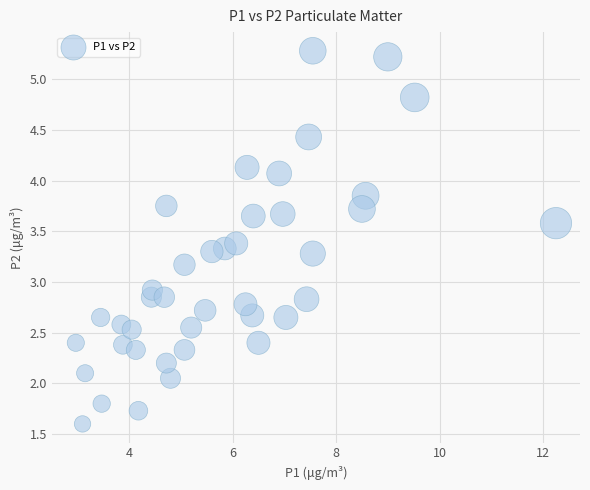

What is the range of X values (max minus min)?

9.3